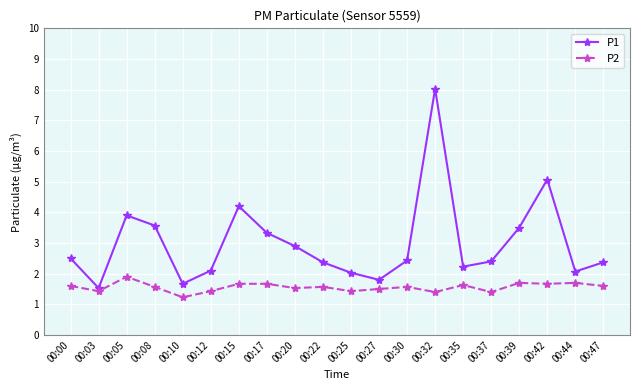

Is the value of P1 at 00:25 greater than the value of P2 at 00:37?

Yes